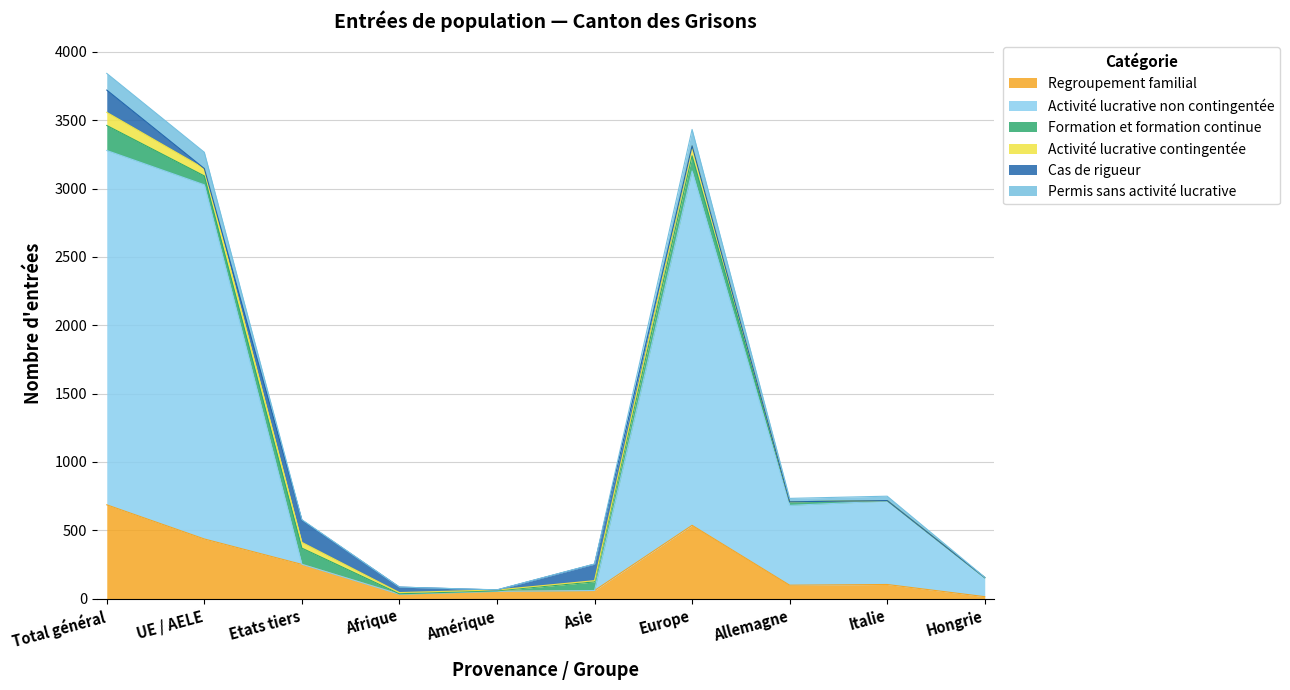

Which category has the highest value in the Regroupement familial series?

Total général